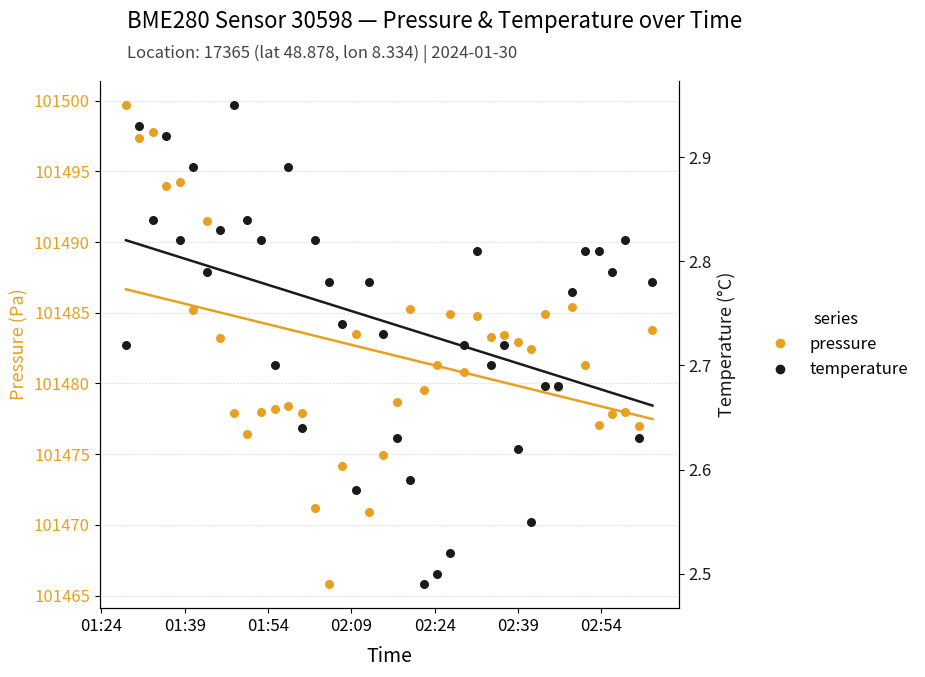

Which series has the largest total across all categories?

pressure